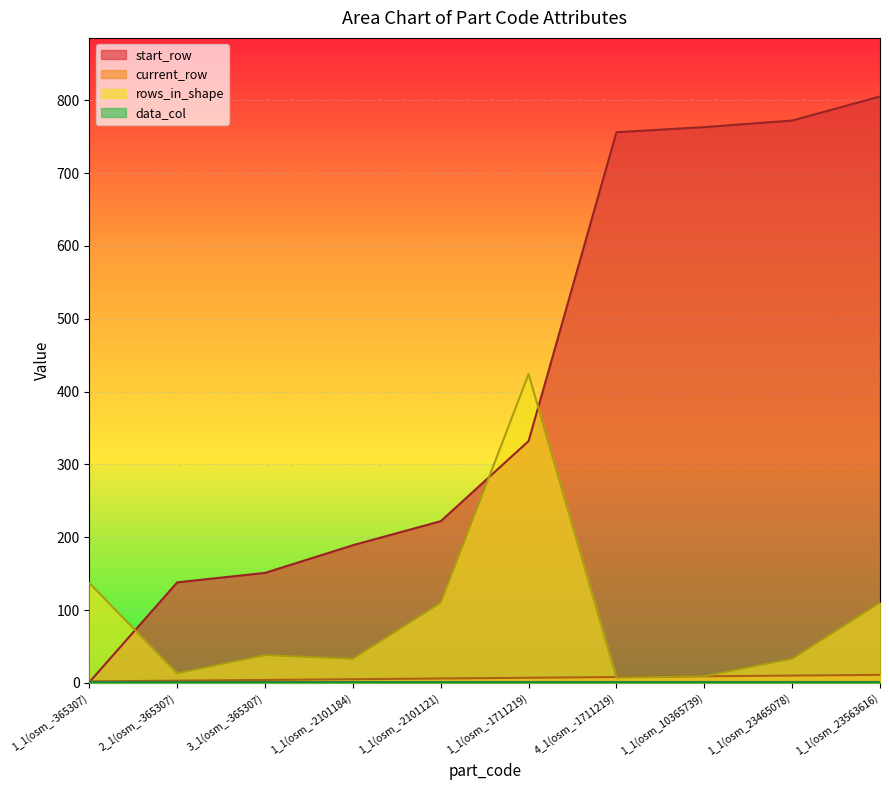

True or false: rows_in_shape and current_row intersect in this chart.

True